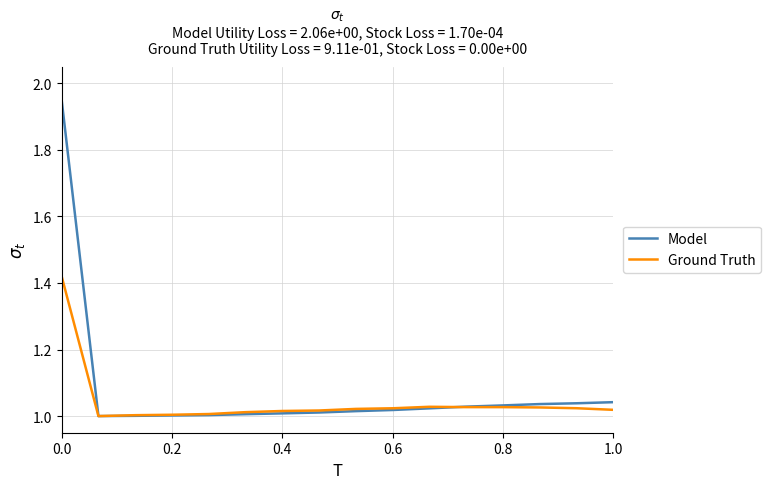

Rank the series by their maximum value, from lowest to highest.

Ground Truth, Model